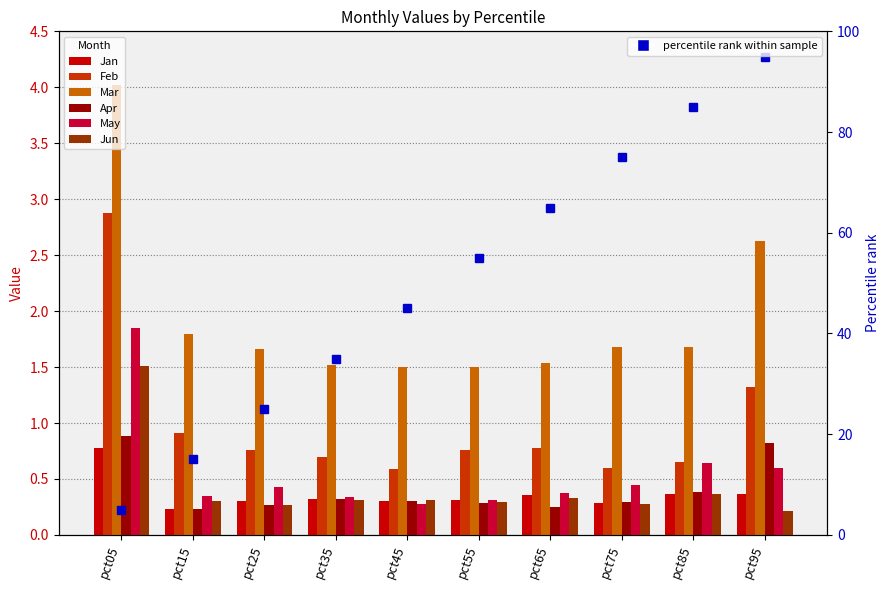

Is it true that Apr equals 0.3 at pct55?

True